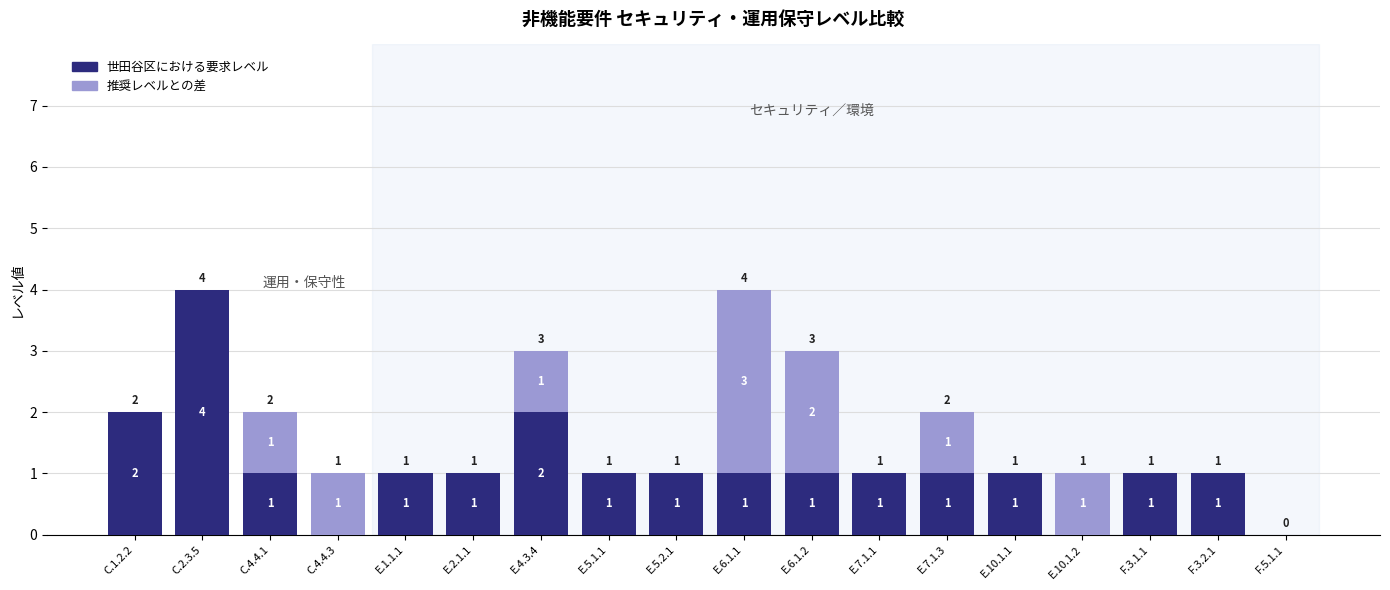

Reading left to right, what are the values for 世田谷区における要求レベル?

C.1.2.2=2	C.2.3.5=4	C.4.4.1=1	C.4.4.3=0	E.1.1.1=1	E.2.1.1=1	E.4.3.4=2	E.5.1.1=1	E.5.2.1=1	E.6.1.1=1	E.6.1.2=1	E.7.1.1=1	E.7.1.3=1	E.10.1.1=1	E.10.1.2=0	F.3.1.1=1	F.3.2.1=1	F.5.1.1=0